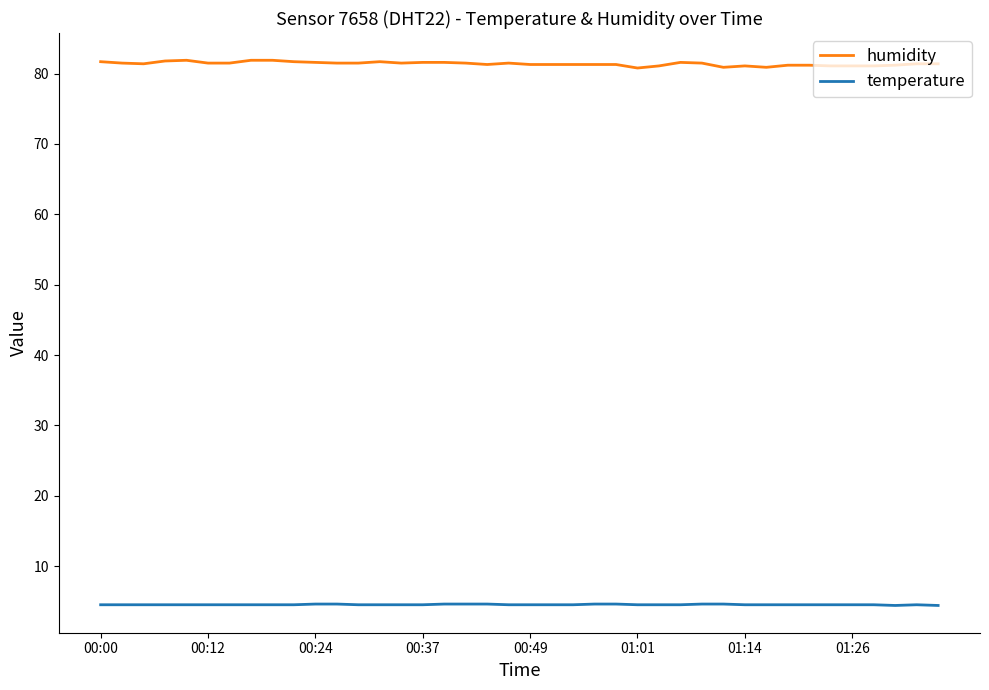

True or false: humidity and temperature intersect in this chart.

False